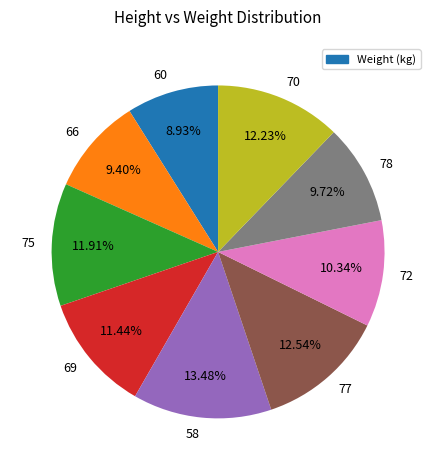

Between 60 and 78, which is larger?

78